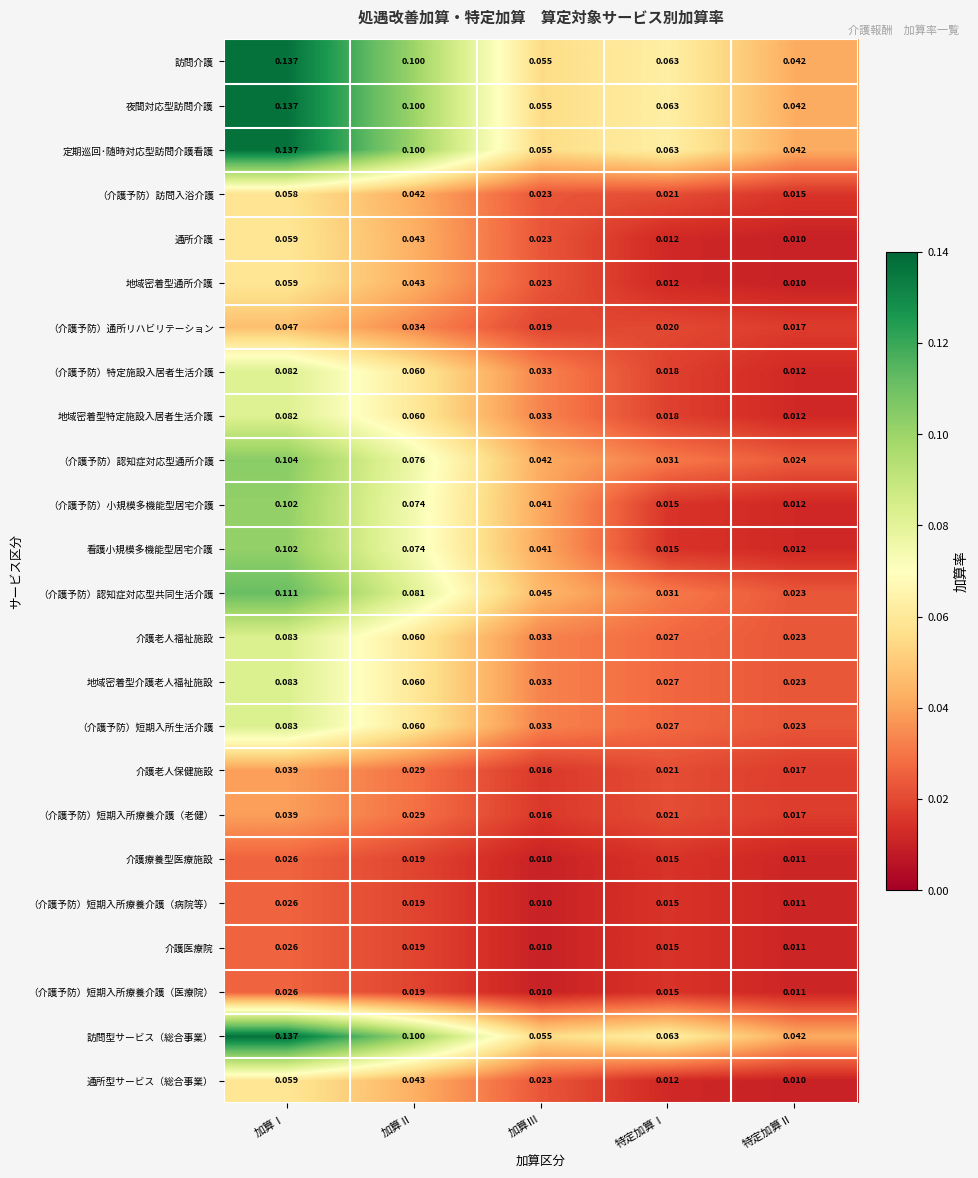

Is the value of （介護予防）小規模多機能型居宅介護 at 加算Ⅲ greater than the value of 地域密着型介護老人福祉施設 at 加算Ⅲ?

Yes